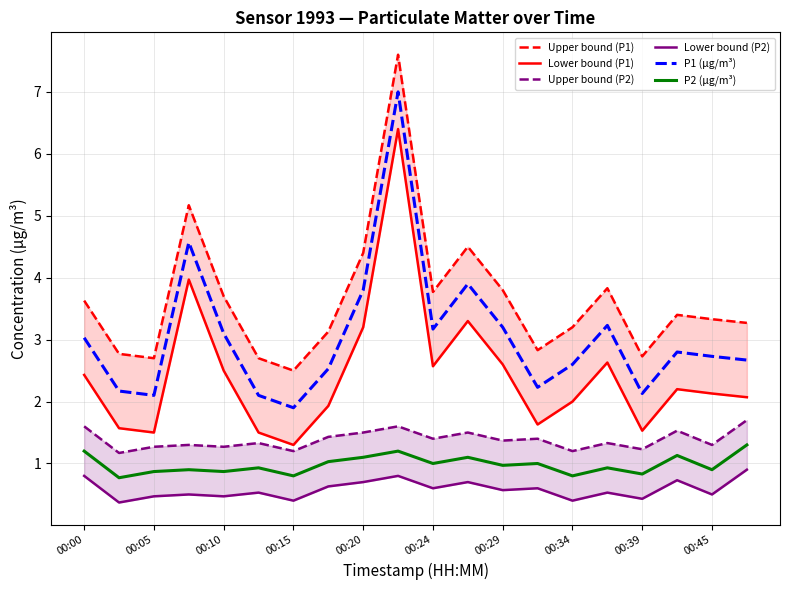

What is the sum of all Lower bound (P2) values?

11.6